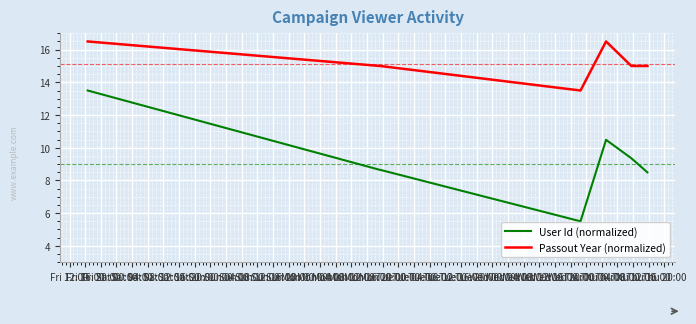

What is the value of the Passout Year (normalized) point at the 8th from the left?

13.5